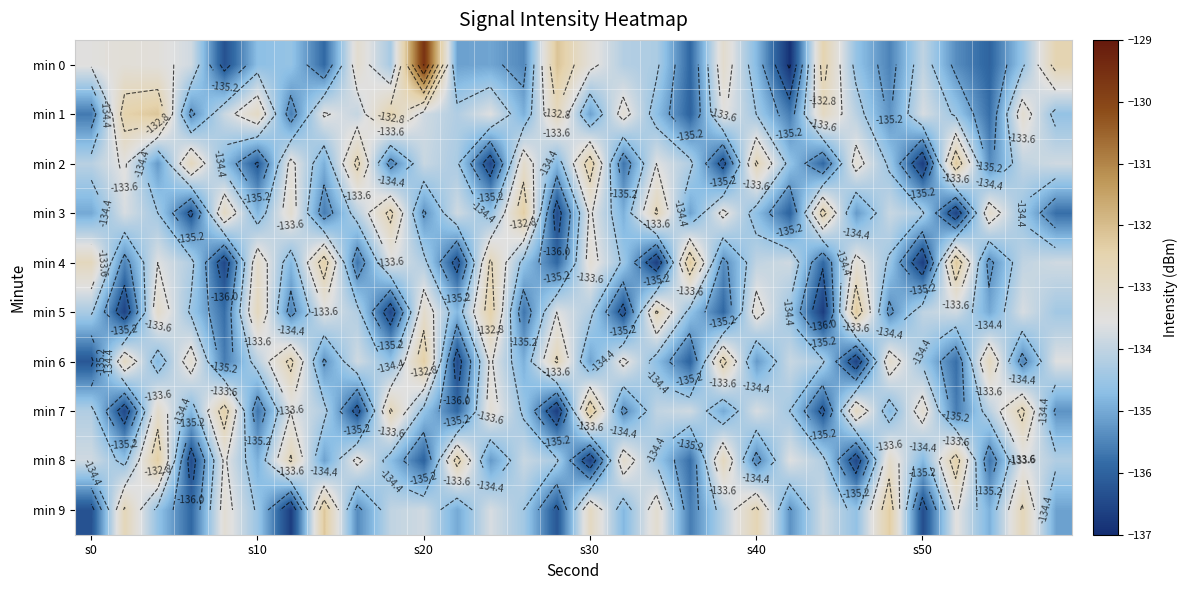

What is the total value across all series at 12?

-1340.6